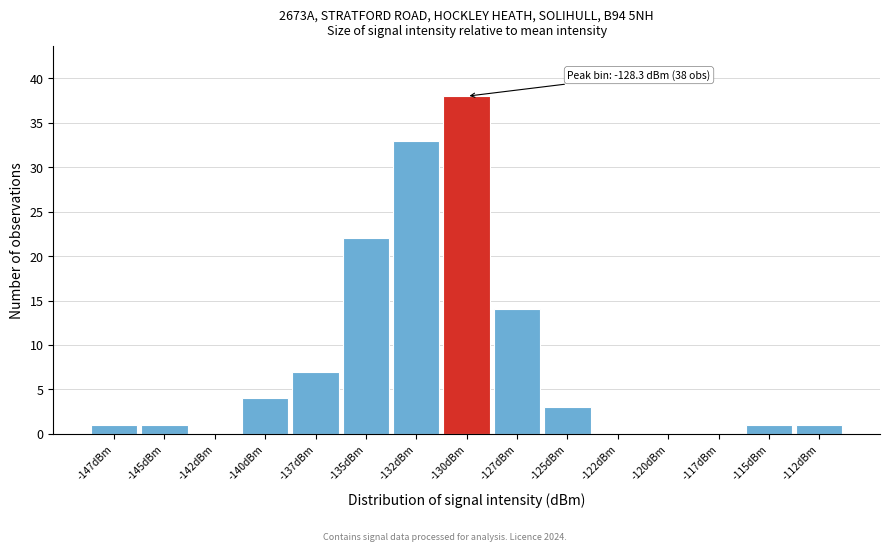

Reading left to right, extract all data points from this chart.

-147dBm=1	-145dBm=1	-142dBm=0	-140dBm=4	-137dBm=7	-135dBm=22	-132dBm=33	-130dBm=38	-127dBm=14	-125dBm=3	-122dBm=0	-120dBm=0	-117dBm=0	-115dBm=1	-112dBm=1